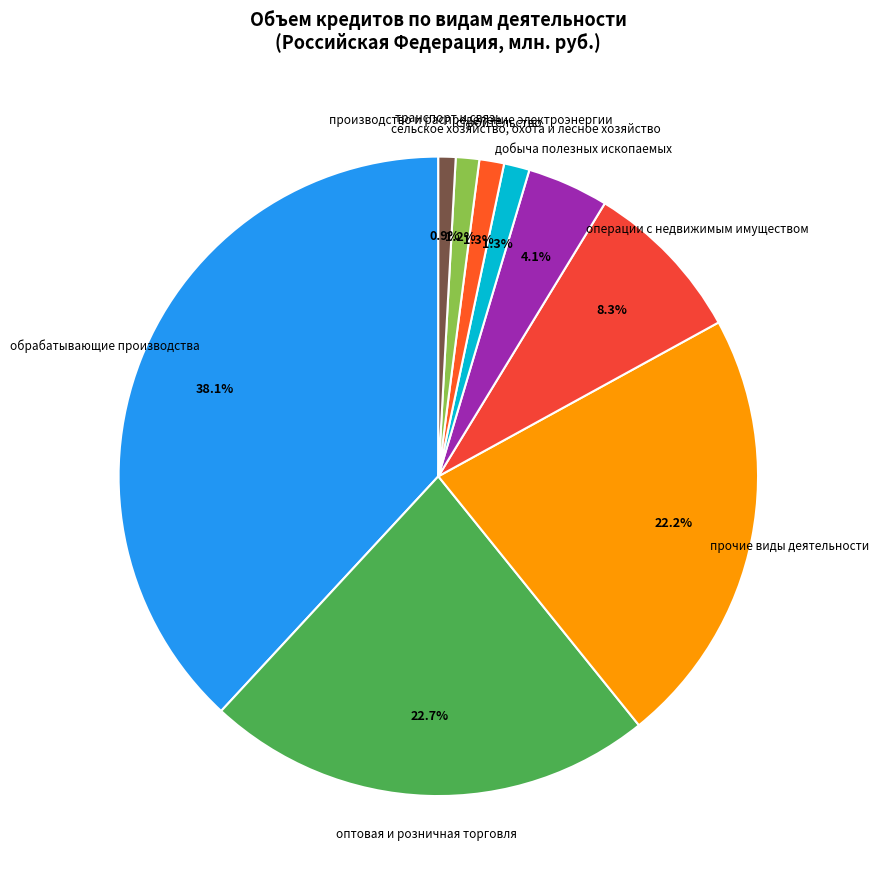

Approximately how many times larger is the value at производство и распределение электроэнергии compared to строительство?

0.9